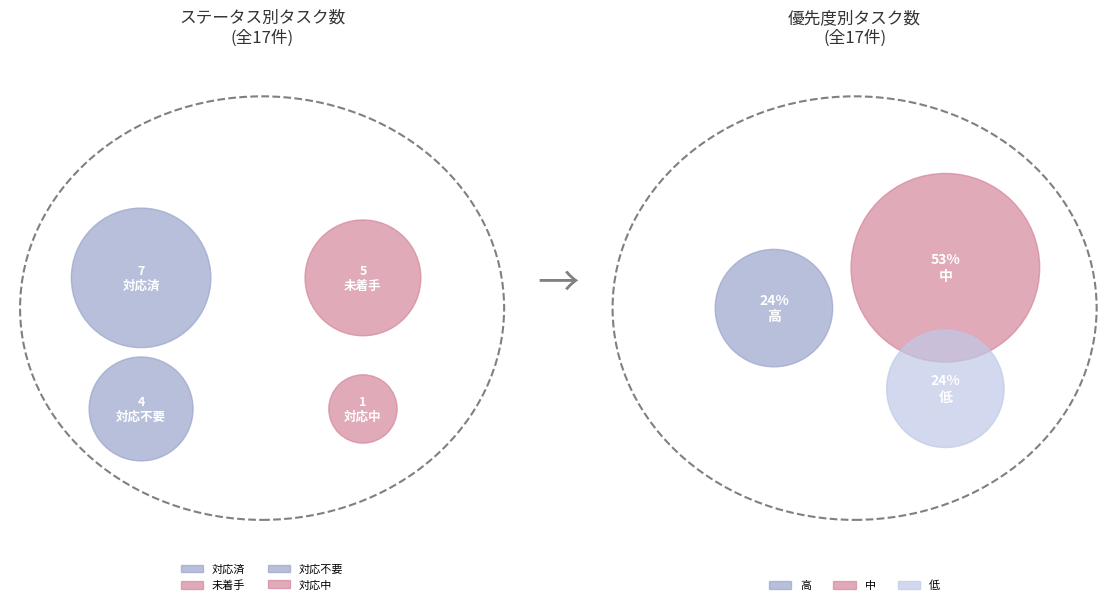

Does 対応中 represent more than half of the total?

No